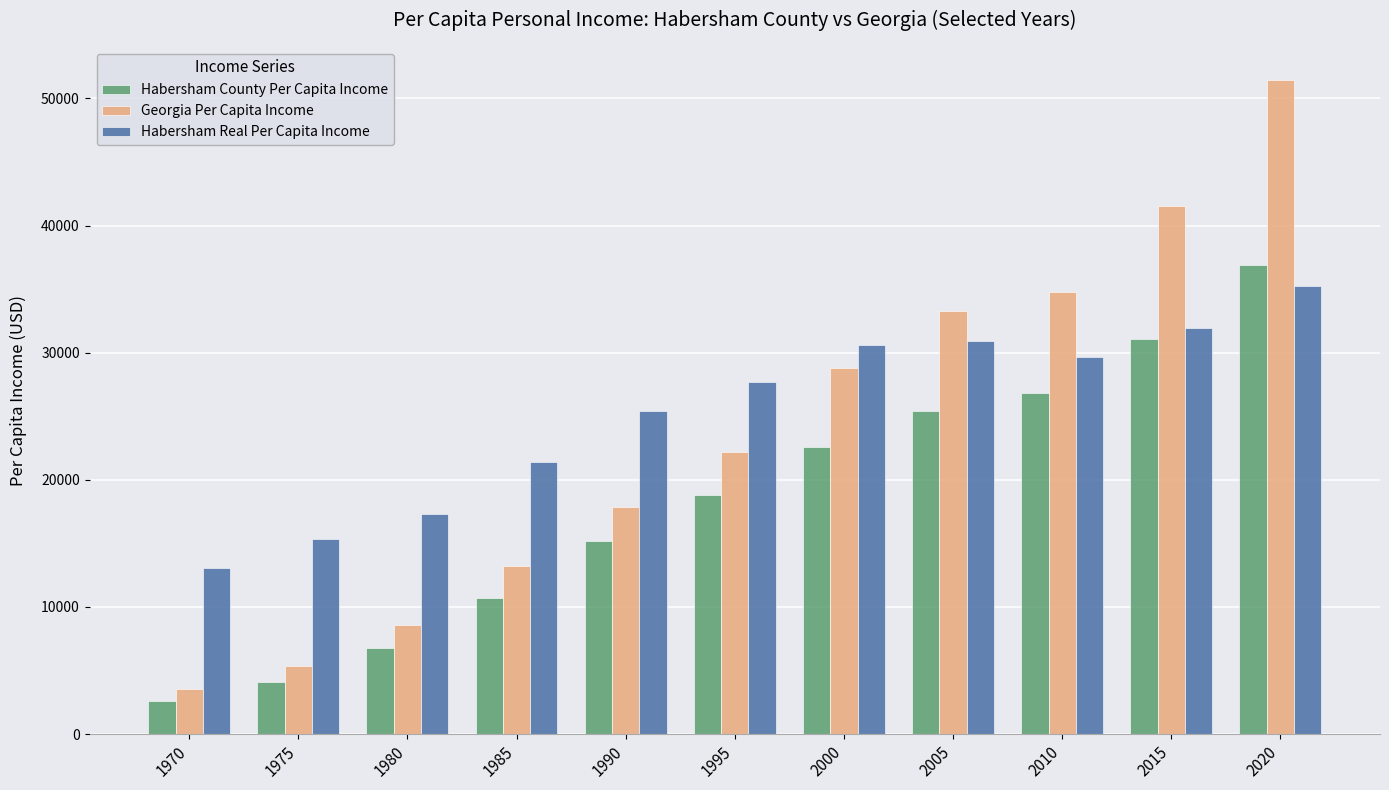

The Habersham Real Per Capita Income series shows 30929.4 at 2005. True or false?

True